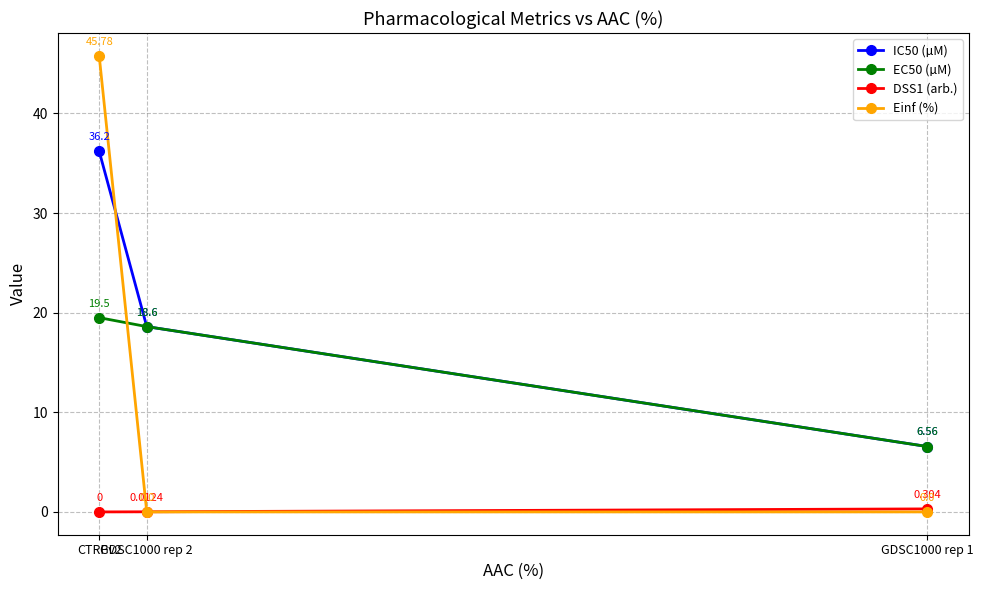

Is the value of Einf (%) at CTRPv2 greater than the value of IC50 (µM) at GDSC1000 rep 1?

Yes